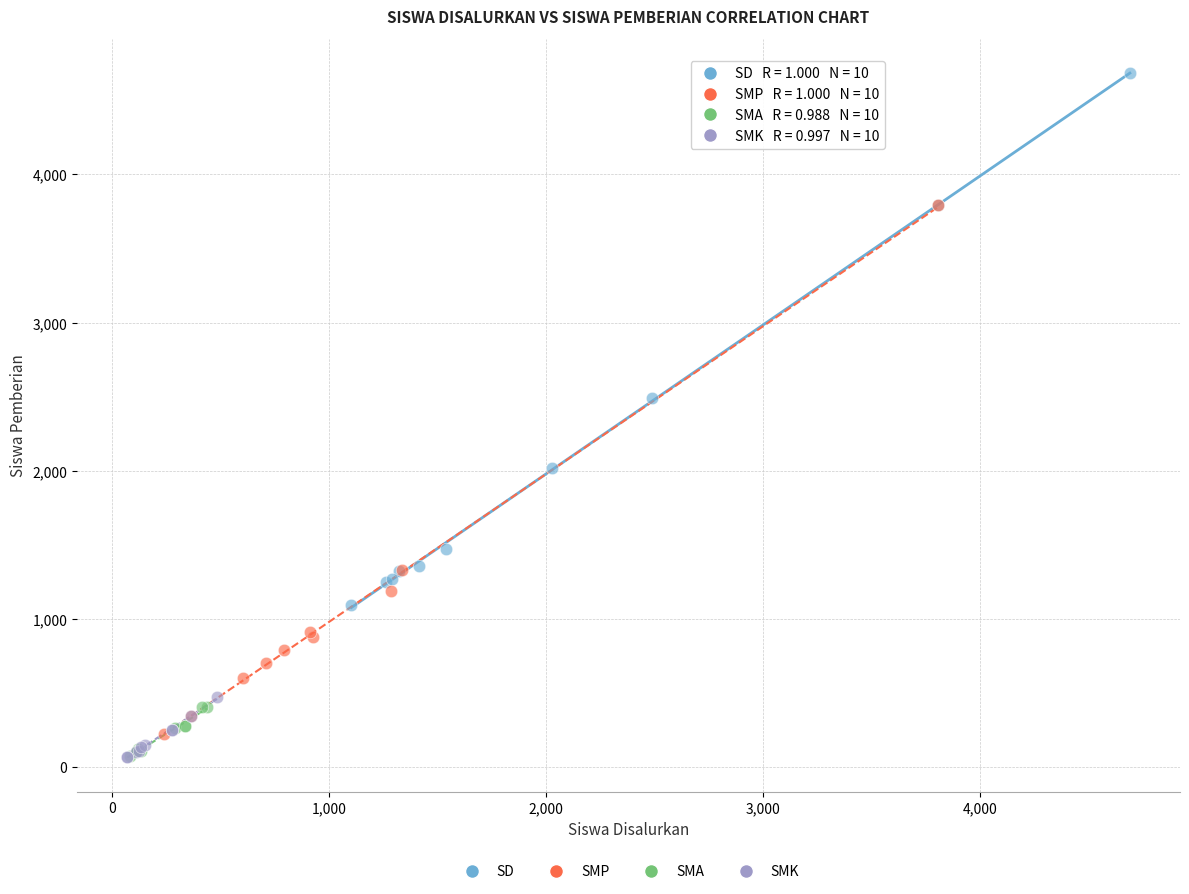

What are all the series names shown in the legend?

SD, SMP, SMA, SMK